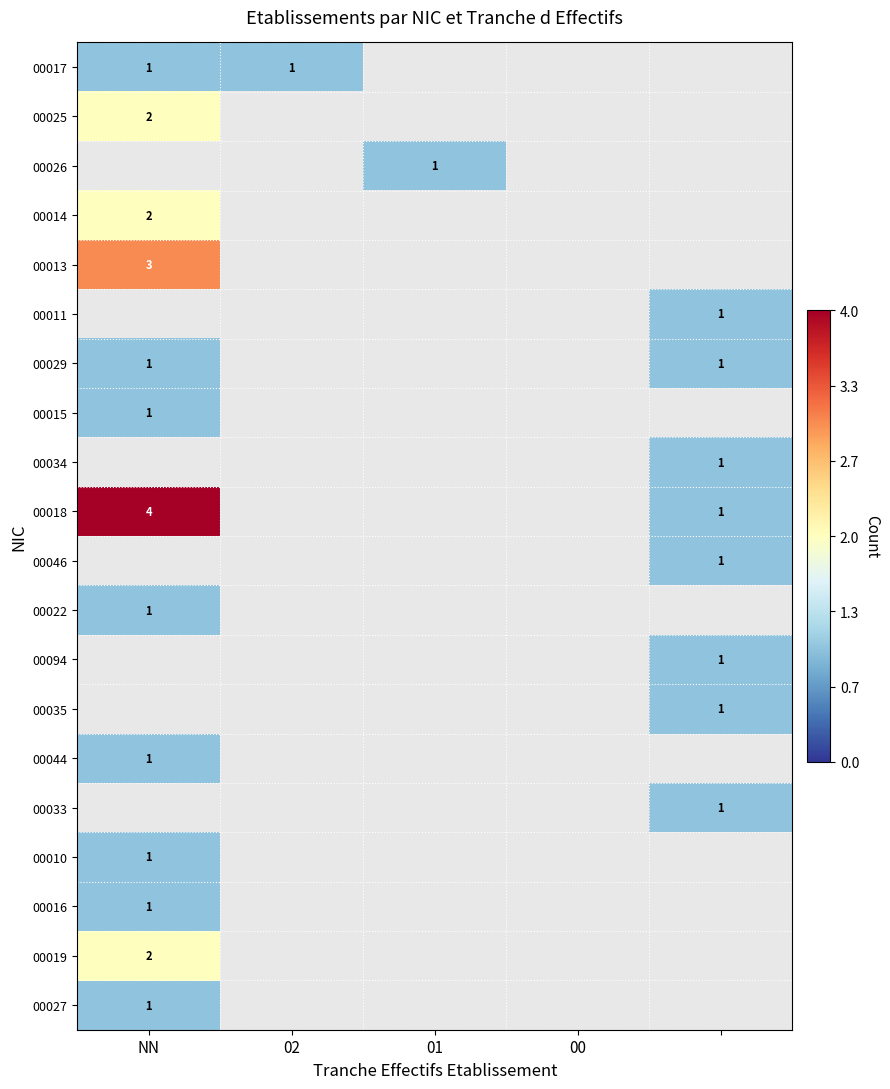

Which series has the widest spread of values?

00018